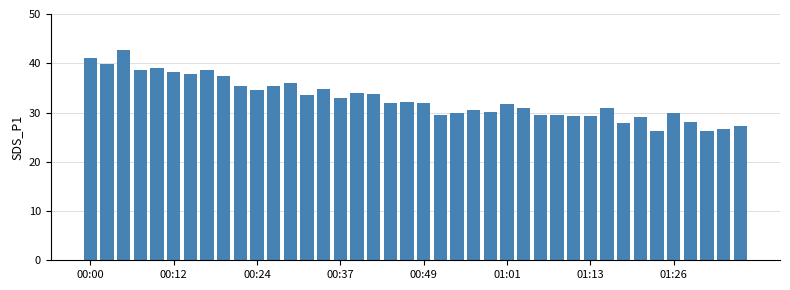

What is the value of the 38th bar from the left?

26.2